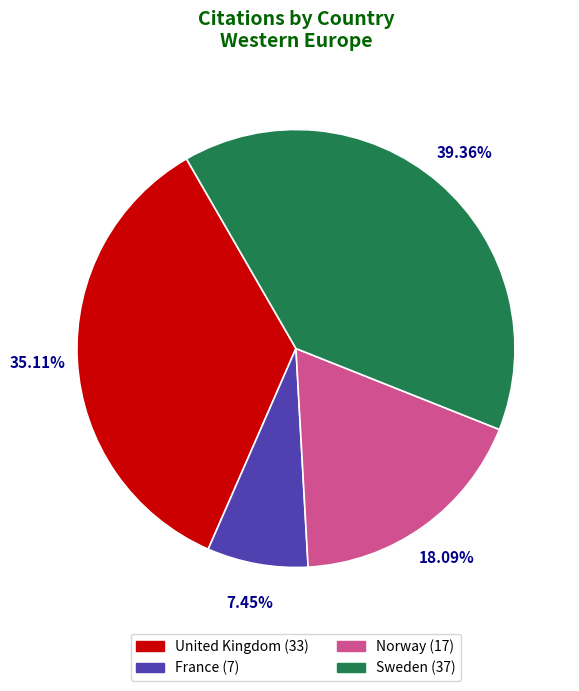

Is it true that France is 7% of the pie?

True